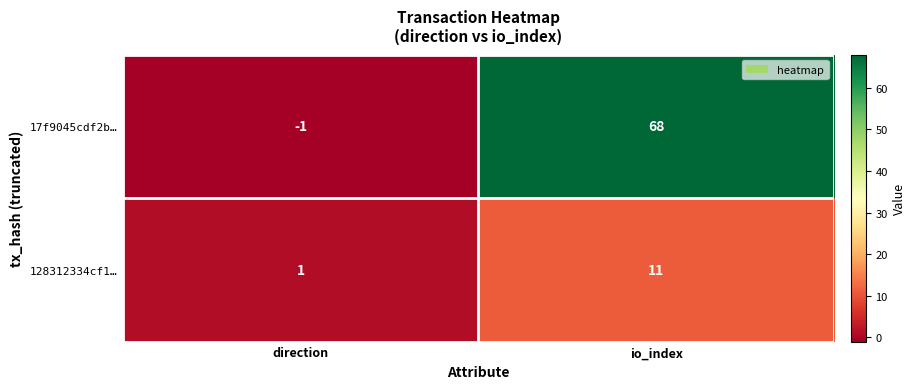

Which series has the largest total across all categories?

17f9045cdf2b…